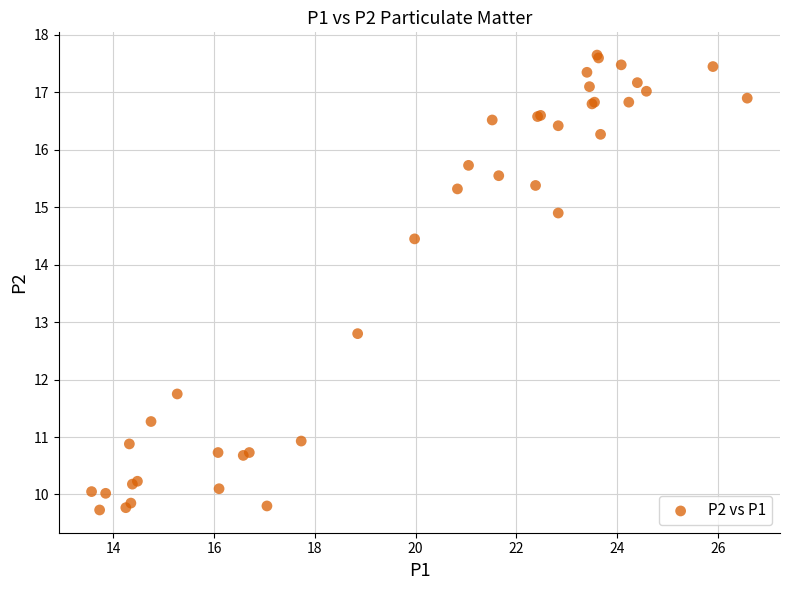

What Y value in the scatter plot is closest to 13?

12.8